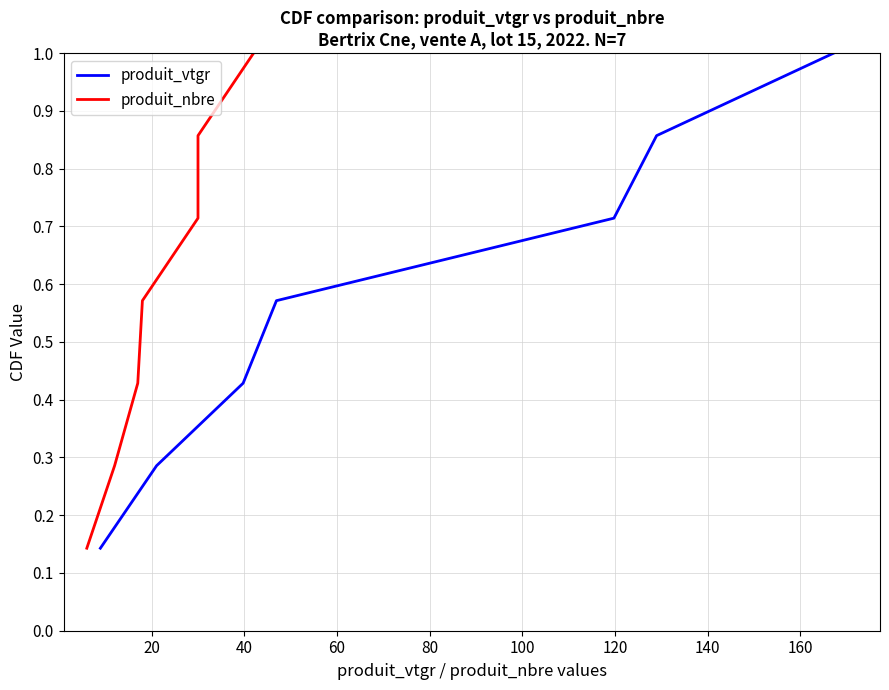

The value of produit_vtgr at 40 is 0.1. True or false?

False